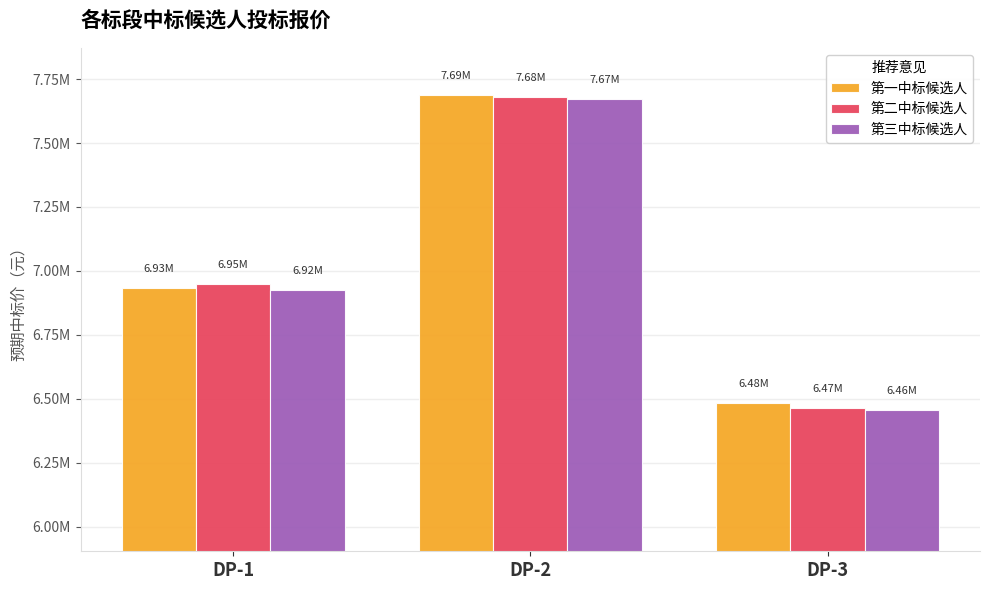

List the series in order of their overall mean, highest first.

第一中标候选人, 第二中标候选人, 第三中标候选人